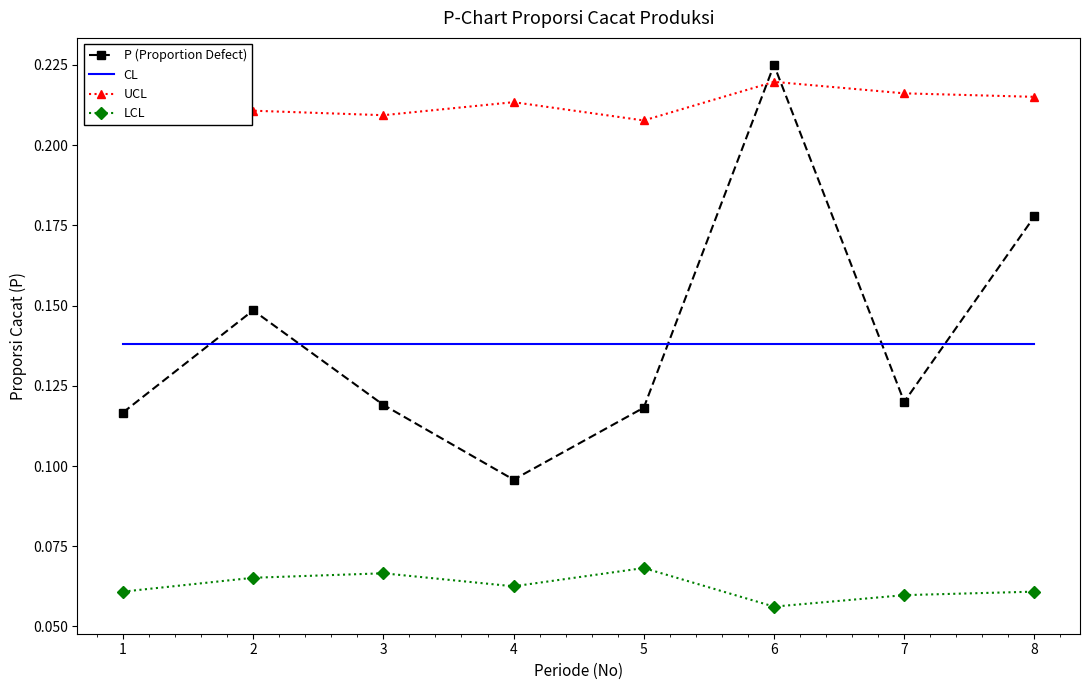

Rank the series at 3 from lowest to highest value.

LCL, P (Proportion Defect), CL, UCL